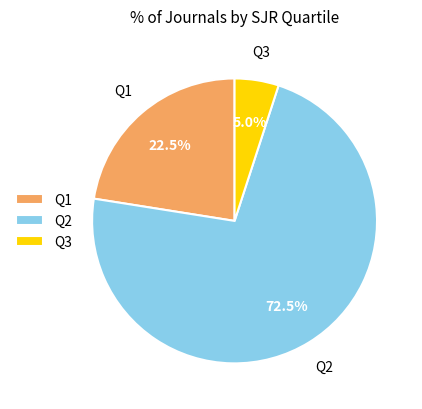

To the nearest percent, what is the difference between the largest and smallest slice percentages?

68%